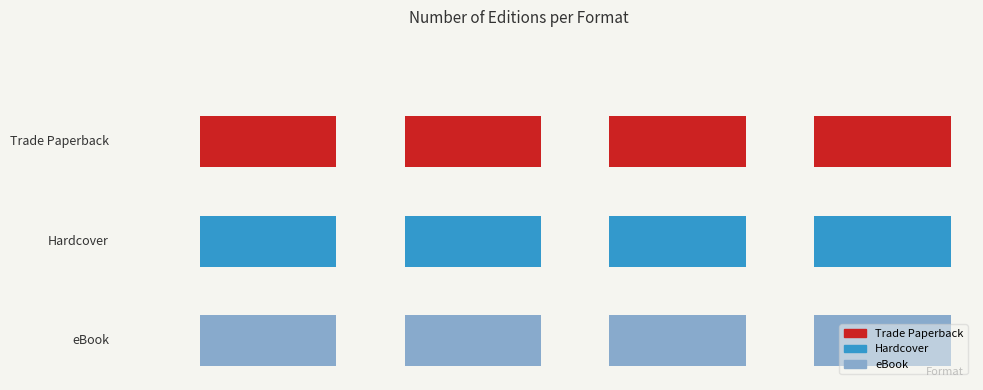

List the series in order of their peak value, highest first.

Trade Paperback, Hardcover, eBook